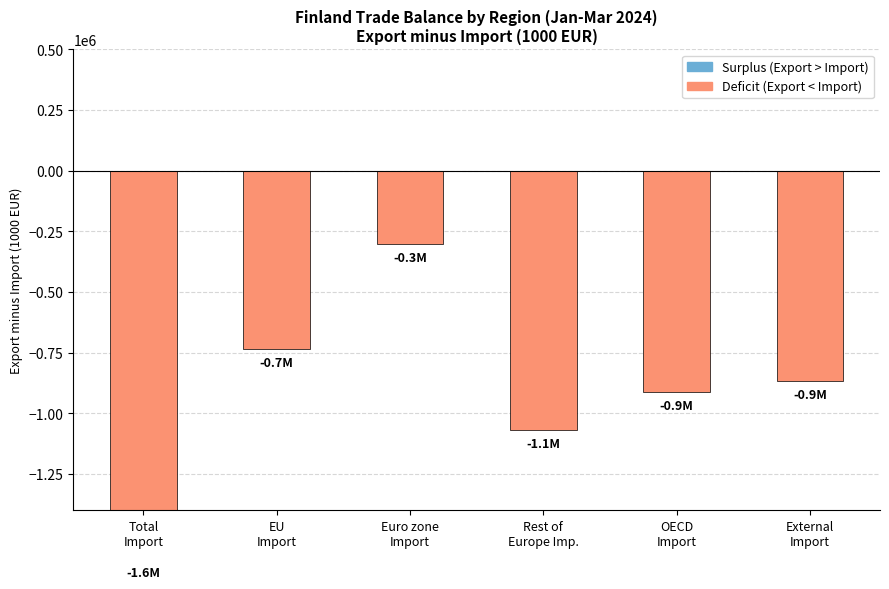

What is the label of the 5th bar from the right?

EU
Import